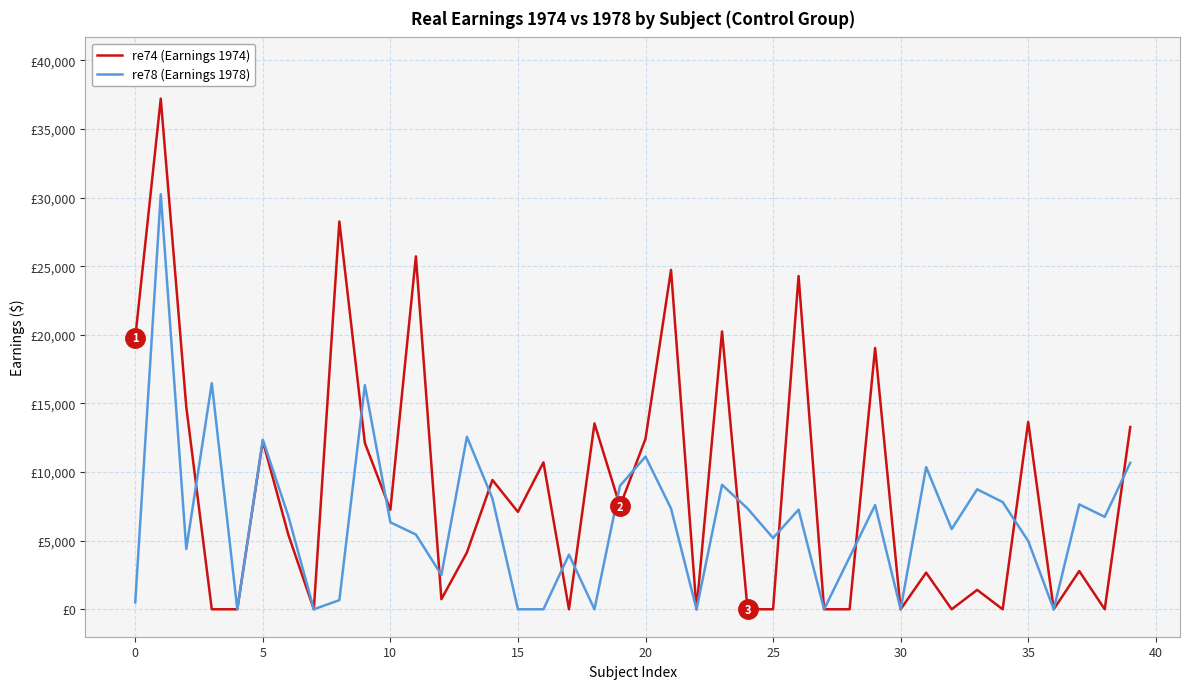

What is the label of the 14th point from the right?

26